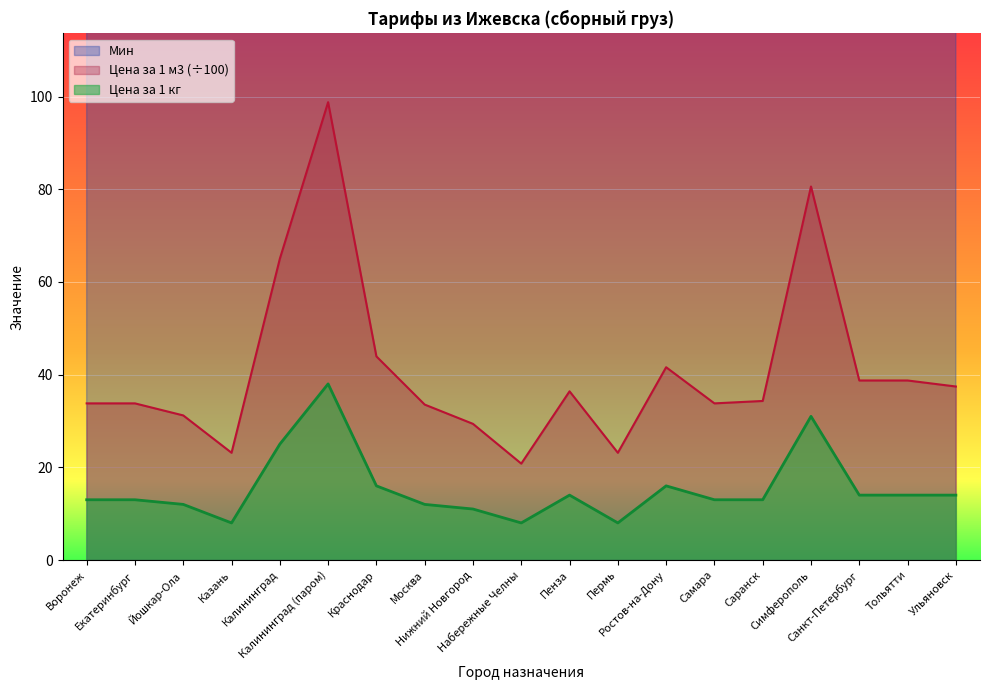

How many distinct data groups are displayed?

3